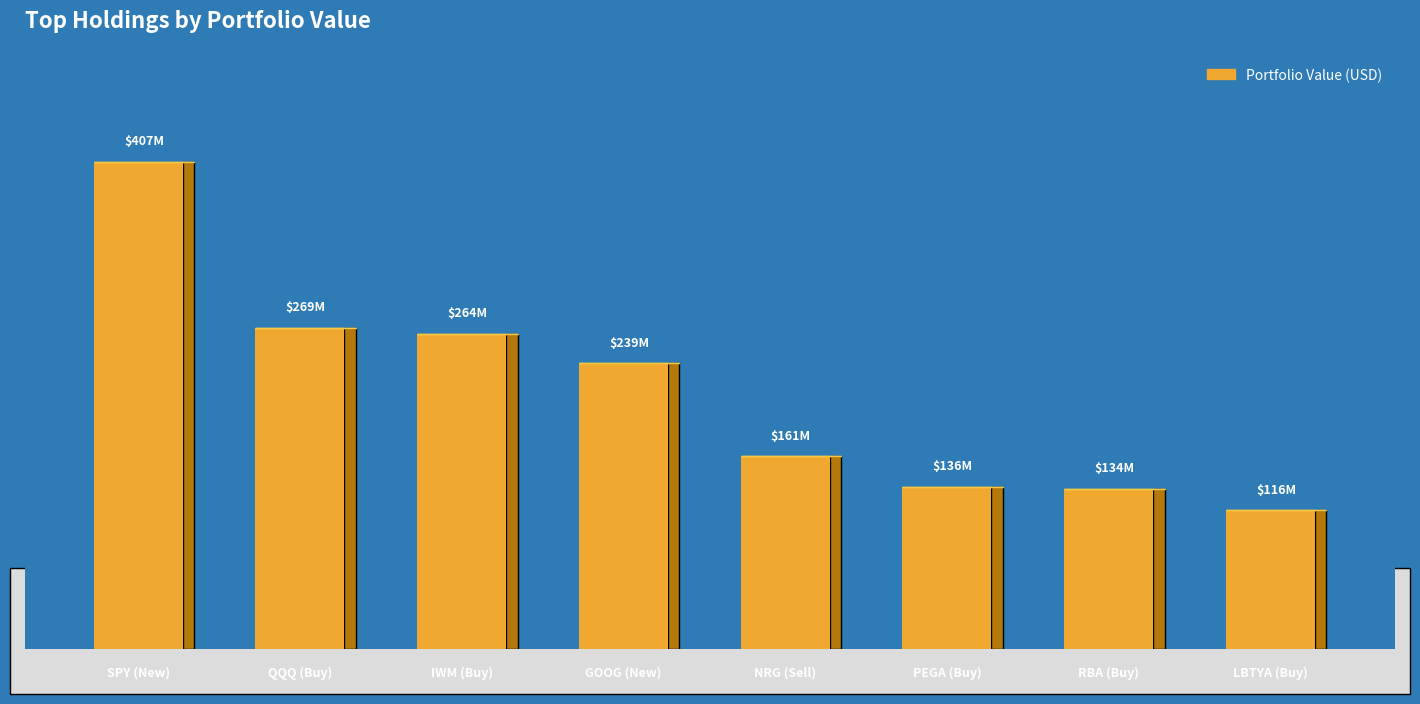

Reading left to right, list all the values displayed in this chart.

SPY (New)=407364000	QQQ (Buy)=268596000	IWM (Buy)=263872000	GOOG (New)=239125000	NRG (Sell)=161220000	PEGA (Buy)=135679000	RBA (Buy)=134251000	LBTYA (Buy)=116146000